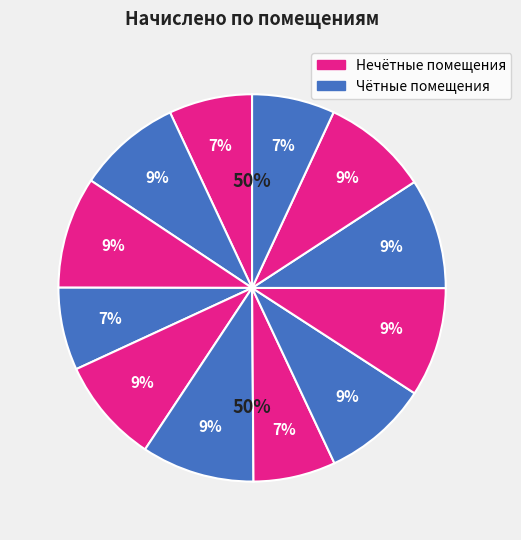

Does 3 account for over 50% of the chart?

No